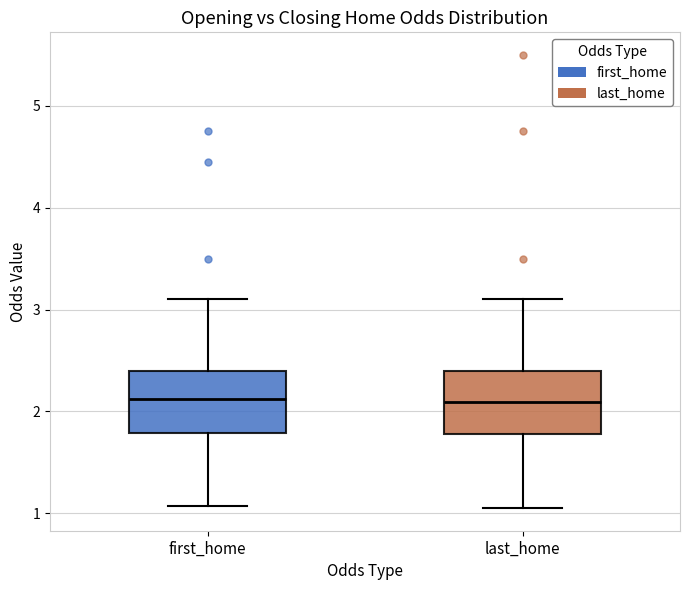

Reading left to right, read every box against the y-axis: the position of its median line, the range the box covers, and the ends of its whiskers. The values are not printed on the chart, so give them approximately, as read against the axis.

first_home: median 2.1, box 1.8 to 2.4, whiskers 1.1 to 3.1
last_home: median 2.1, box 1.8 to 2.4, whiskers 1.1 to 3.1